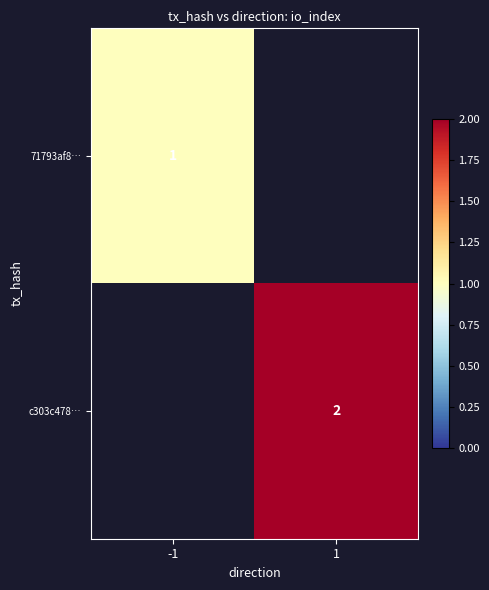

The 71793af8… series shows 1 at -1. True or false?

True